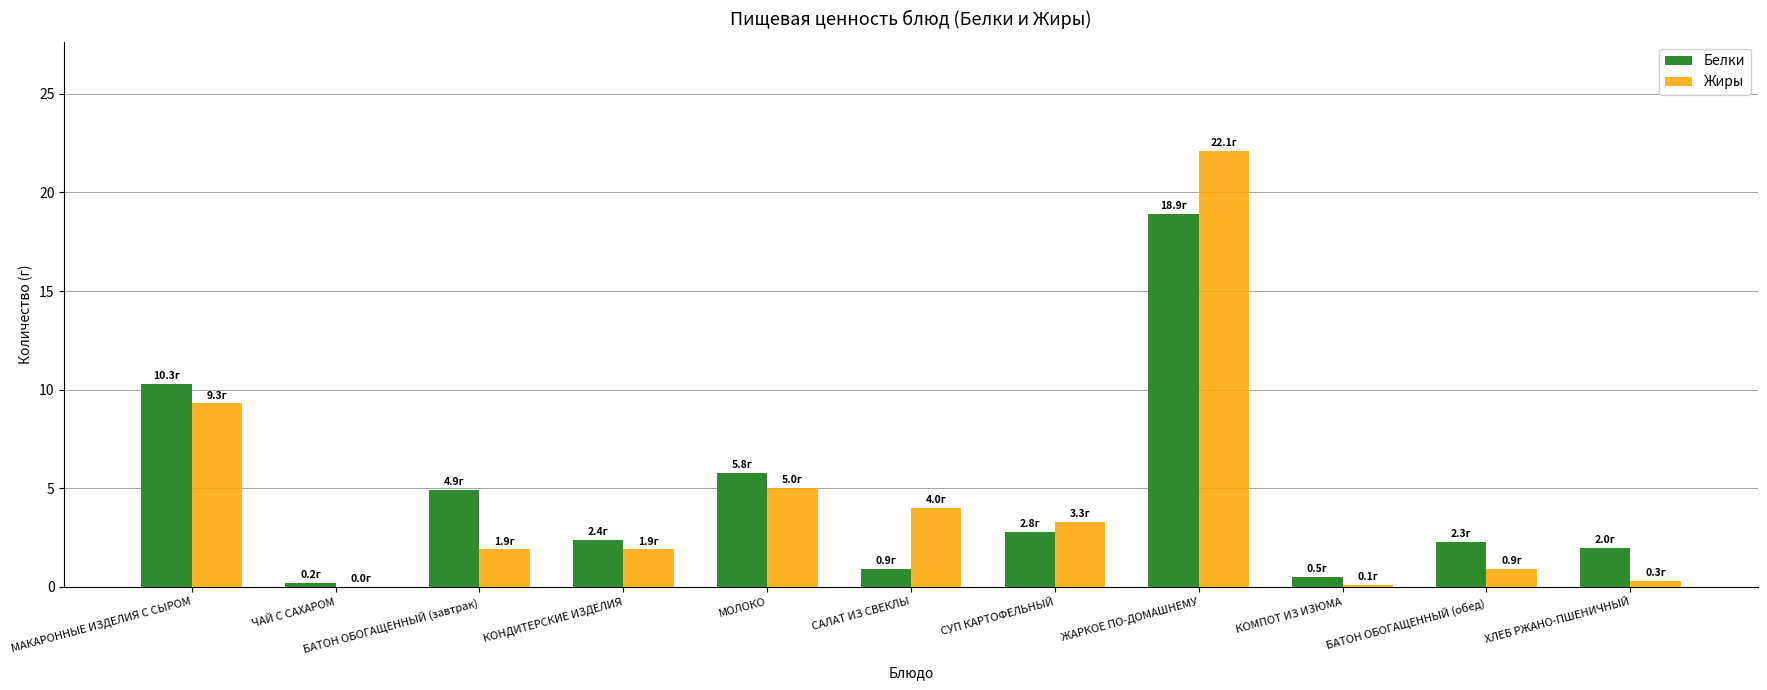

At which category is the sum across all series the highest?

ЖАРКОЕ ПО-ДОМАШНЕМУ